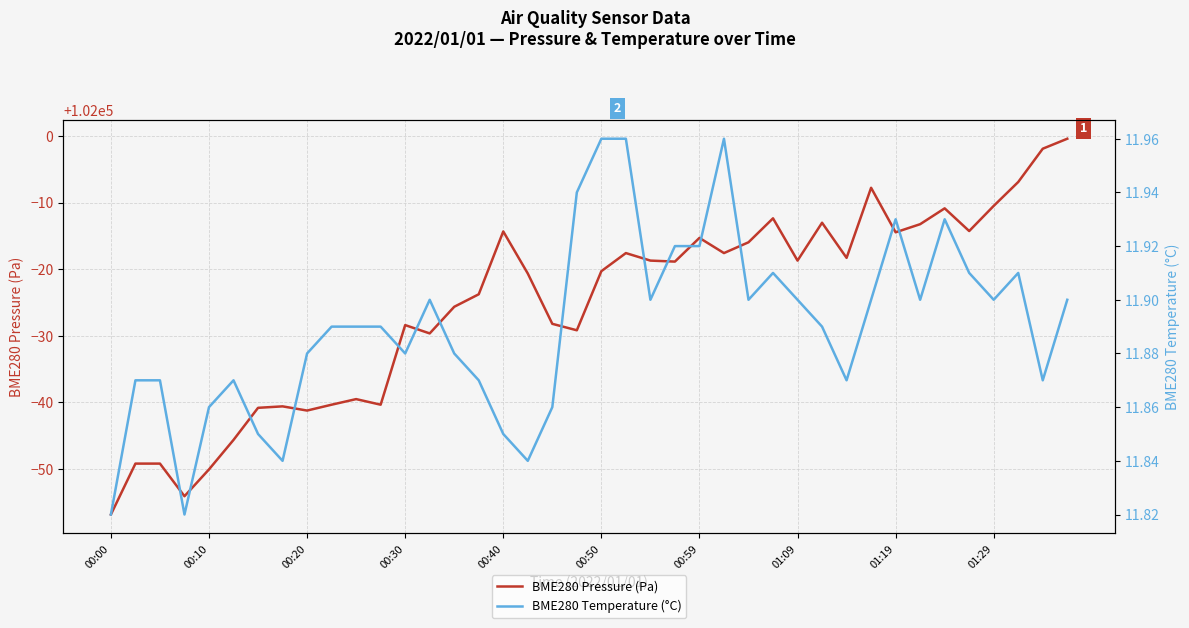

True or false: BME280 Temperature (°C) and BME280 Pressure (Pa) cross at least once.

False